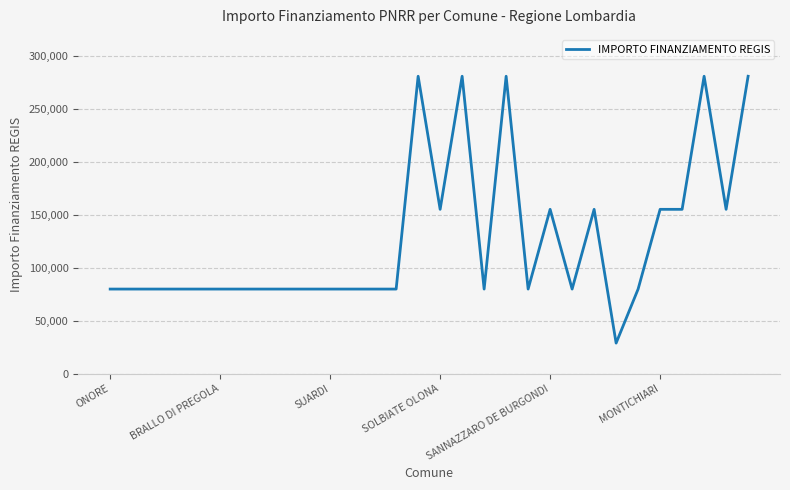

True or false: there are more than 2 points higher than both neighbors.

True